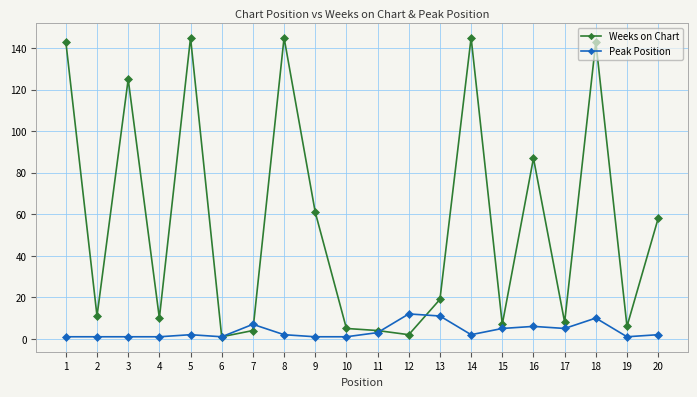

Which series changed the most between 1 and 15?

Weeks on Chart